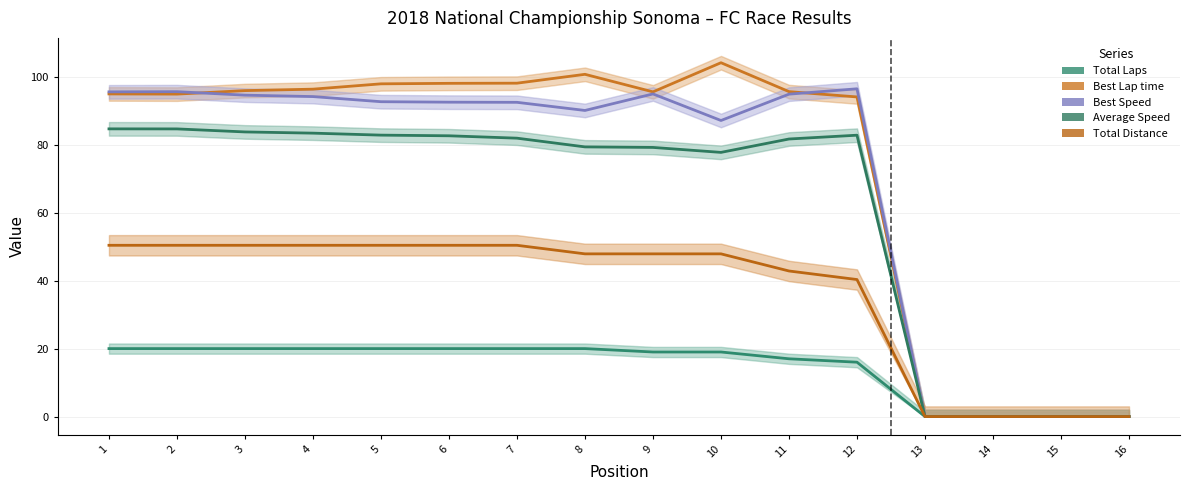

Reading left to right, what are all the values shown in this chart?

Total Laps: 20.0	20.0	20.0	20.0	20.0	20.0	20.0	20.0	19.0	19.0	17.0	16.0	0.0	0.0	0.0	0.0
Best Lap time: 94.9	94.9	95.9	96.3	97.9	98.1	98.1	100.7	95.6	104.1	95.6	94.1	0.0	0.0	0.0	0.0
Best Speed: 95.6	95.6	94.6	94.2	92.7	92.5	92.5	90.1	94.9	87.1	94.9	96.5	0.0	0.0	0.0	0.0
Average Speed: 84.7	84.6	83.8	83.4	82.8	82.6	81.9	79.4	79.2	77.7	81.7	82.8	0.0	0.0	0.0	0.0
Total Distance: 50.4	50.4	50.4	50.4	50.4	50.4	50.4	47.9	47.9	47.9	42.8	40.3	0.0	0.0	0.0	0.0